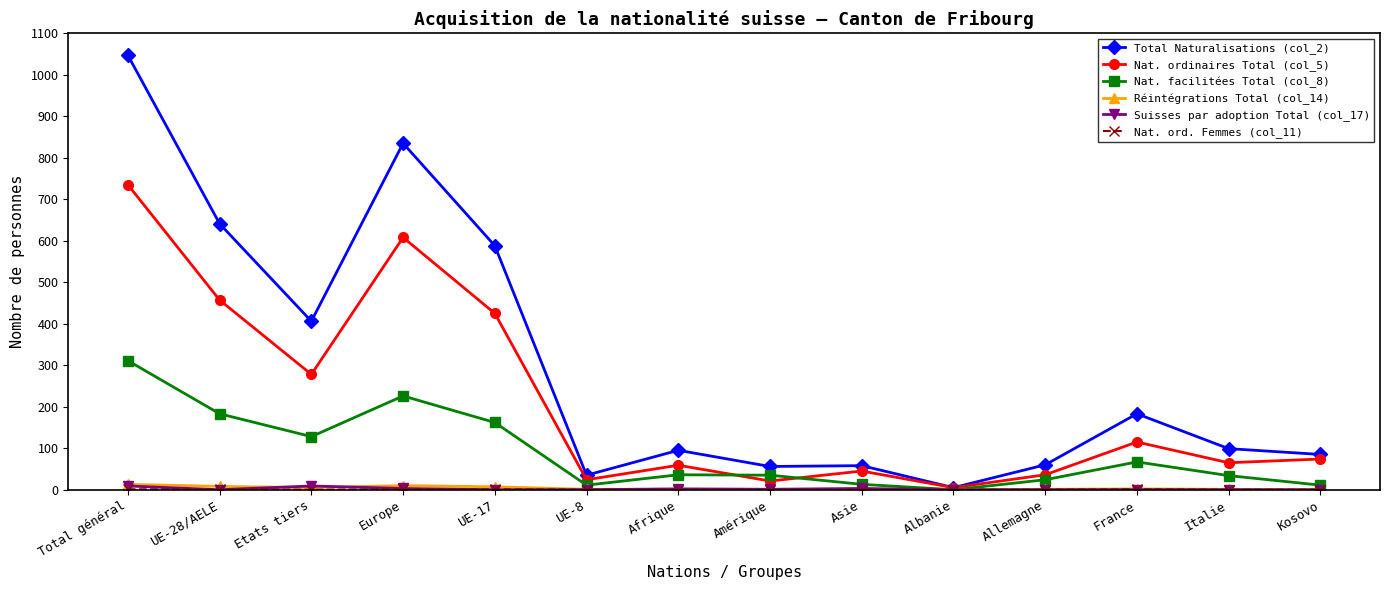

Does the chart display data point markers on the line(s)?

Yes